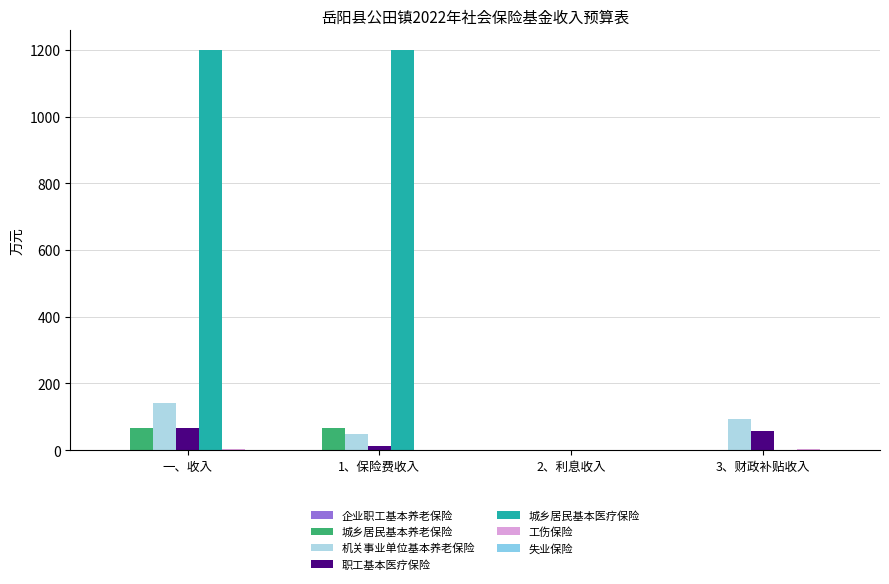

At how many categories does at least one series exceed 275?

2